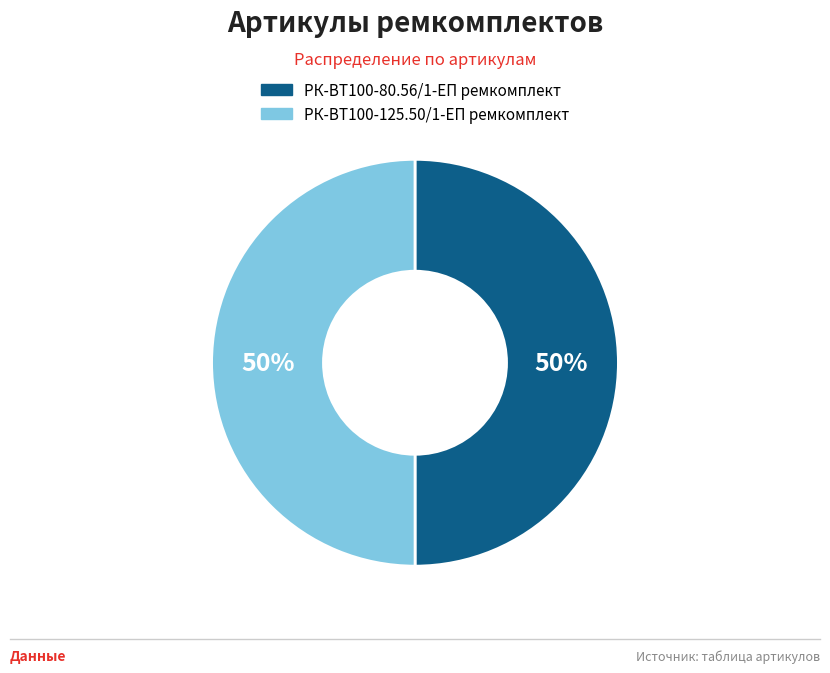

To the nearest percent, what is the combined percentage of РК-ВТ100-125.50/1-ЕП ремкомплект and РК-ВТ100-80.56/1-ЕП ремкомплект?

100%